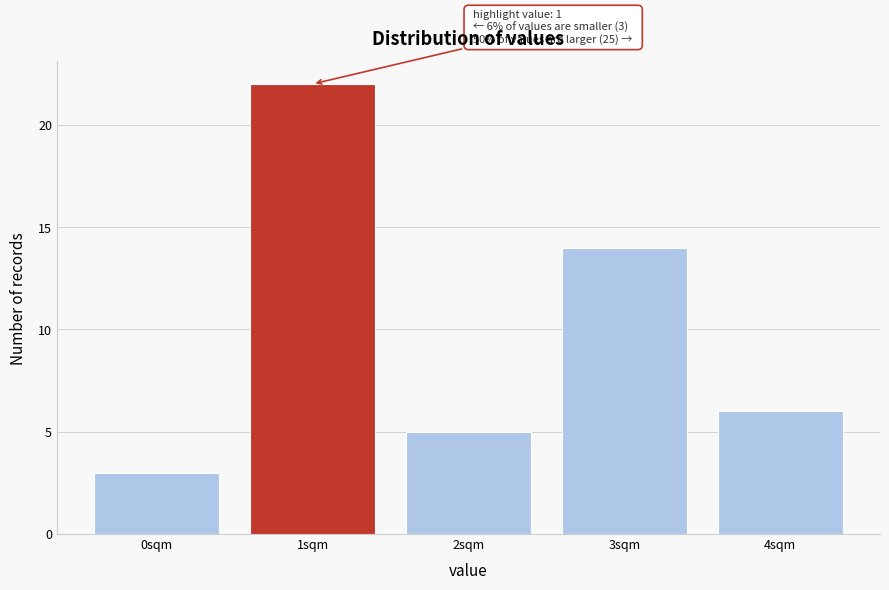

Reading left to right, what are all the values shown in this chart?

3	22	5	14	6